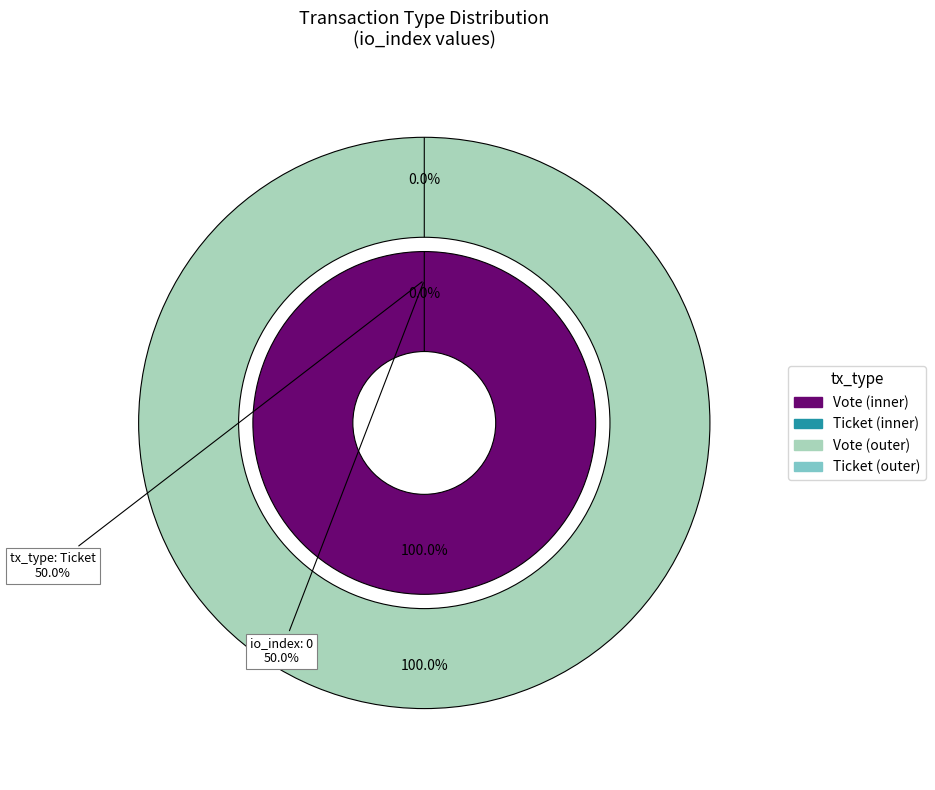

Is there any slice that represents more than half of the pie?

Yes